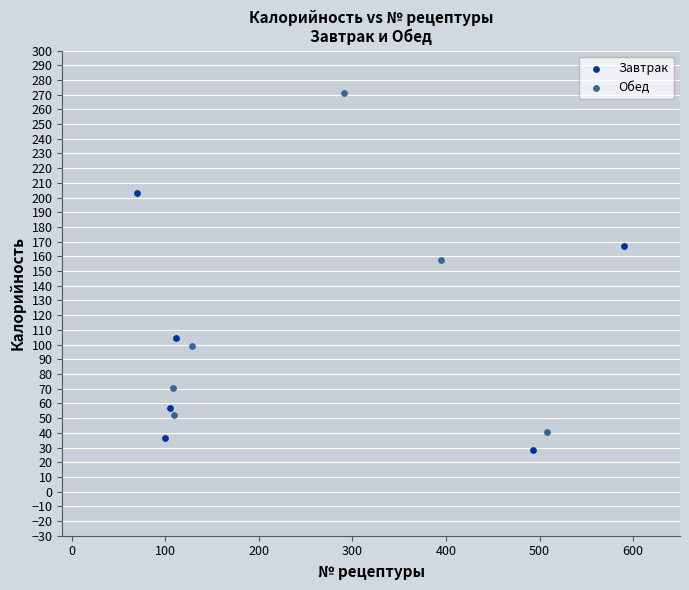

Which series reaches the maximum Y coordinate?

Обед